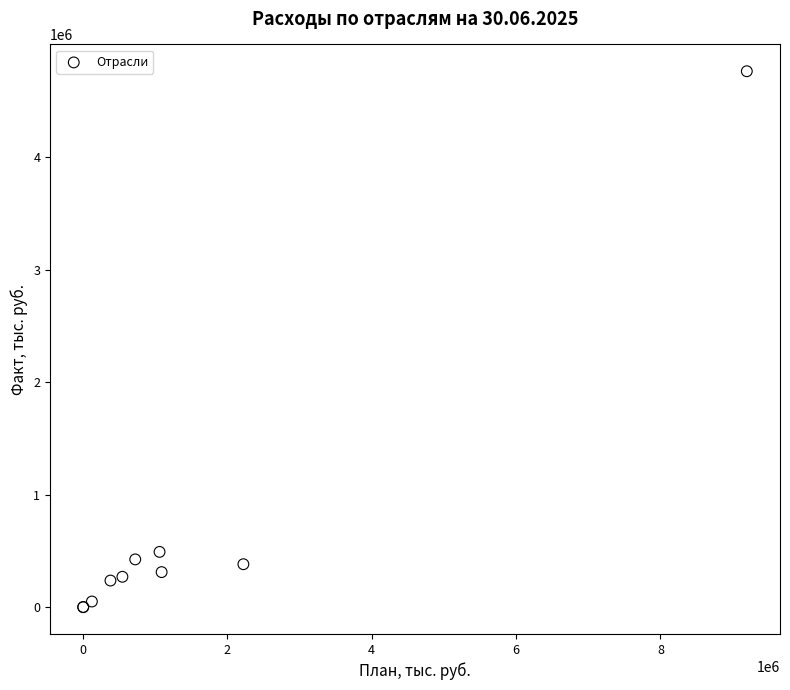

What Y value in the scatter plot is closest to 2380825?

491672.7